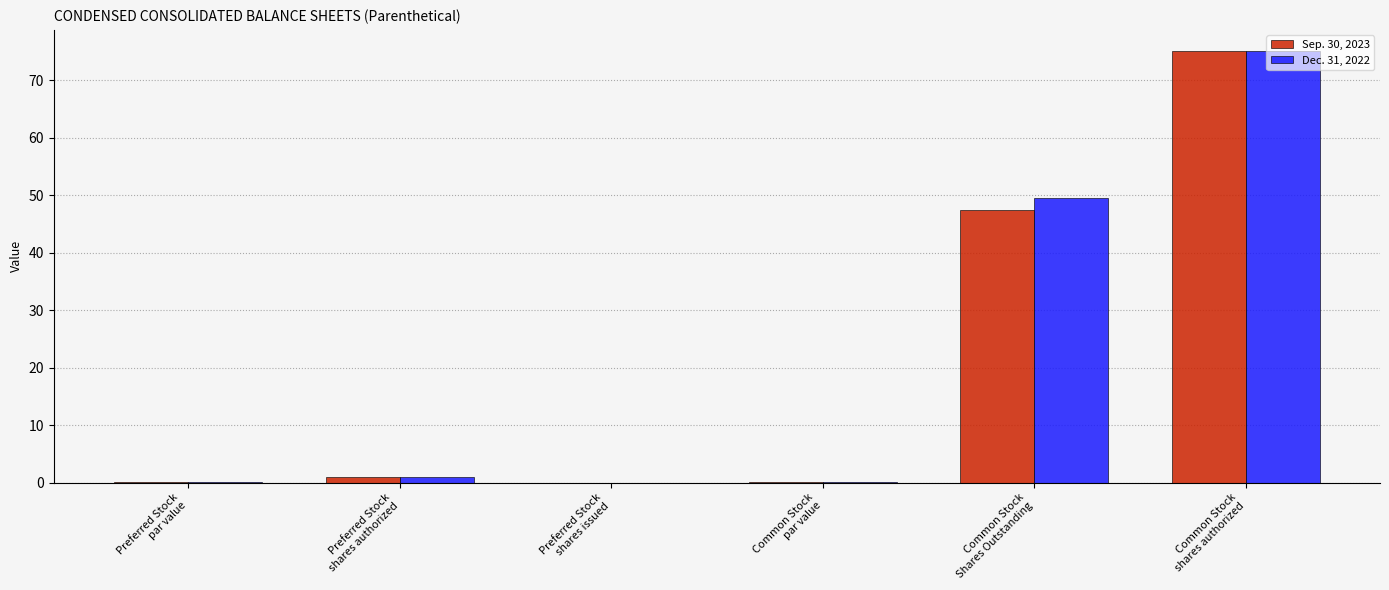

What is the highest value of the Dec. 31, 2022 series?

75.0